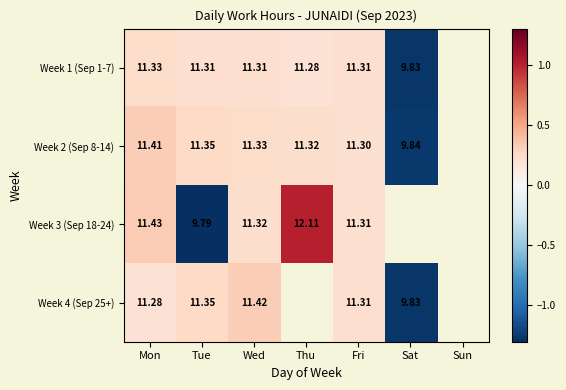

How many positive values does the Week 3 (Sep 18-24) series have?

4